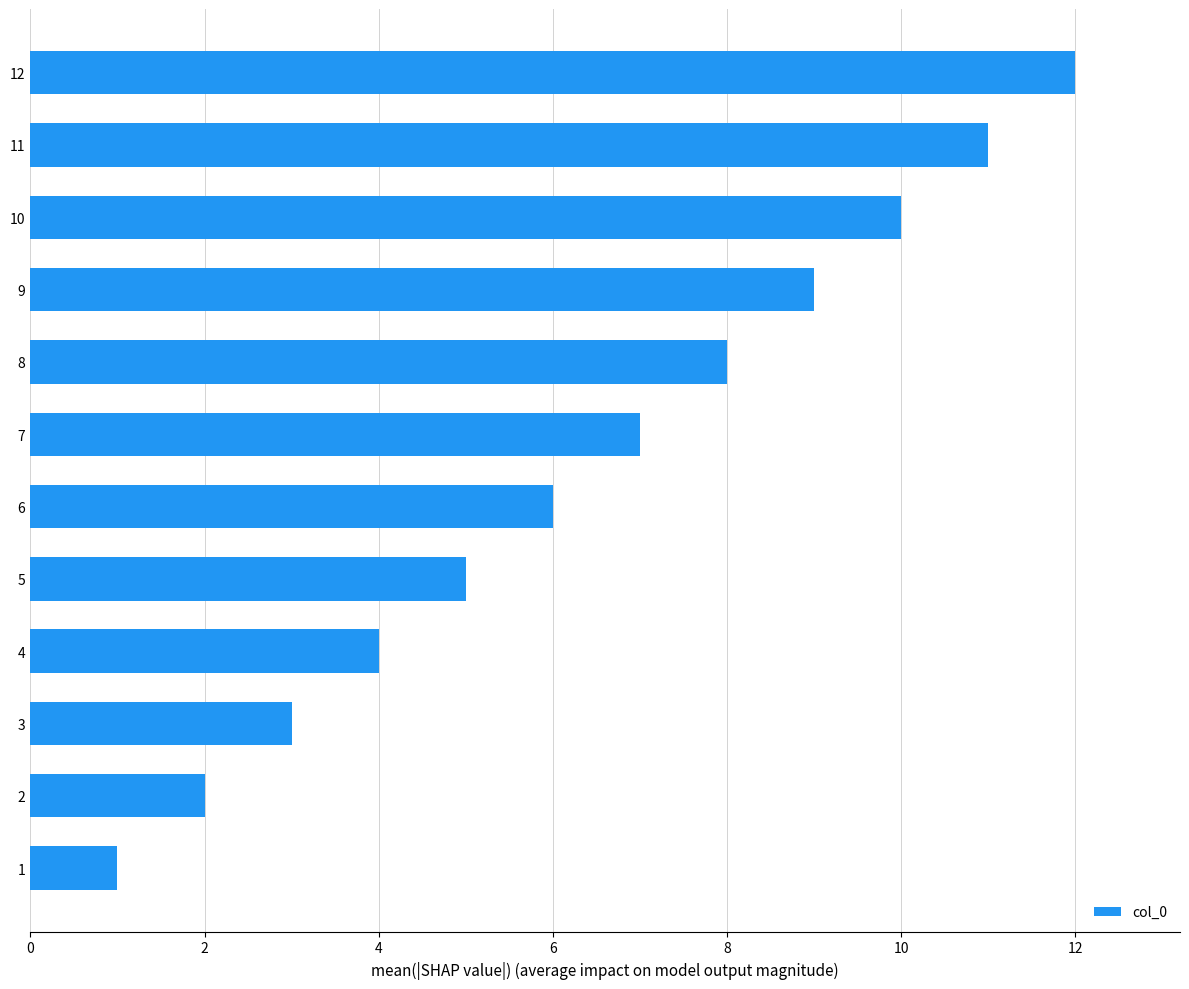

Count the number of data series in this chart.

1